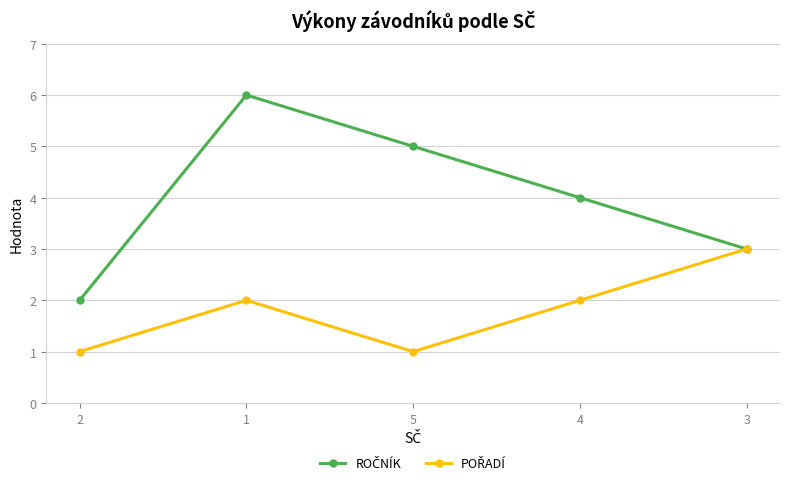

Does the chart have visible grid lines?

Yes